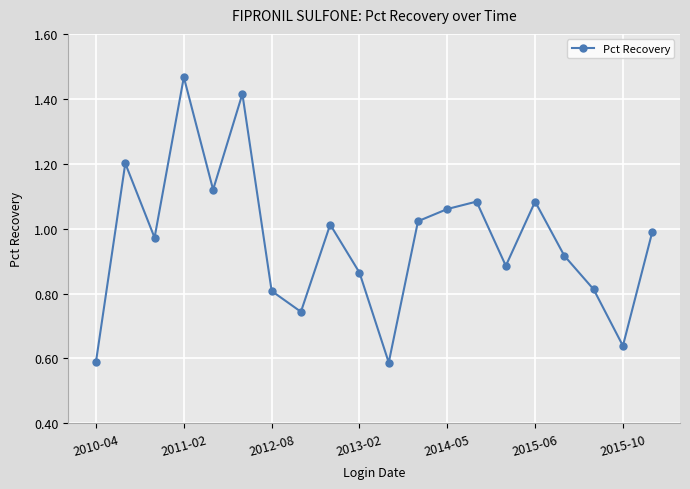

What is the sum of all values?

19.3